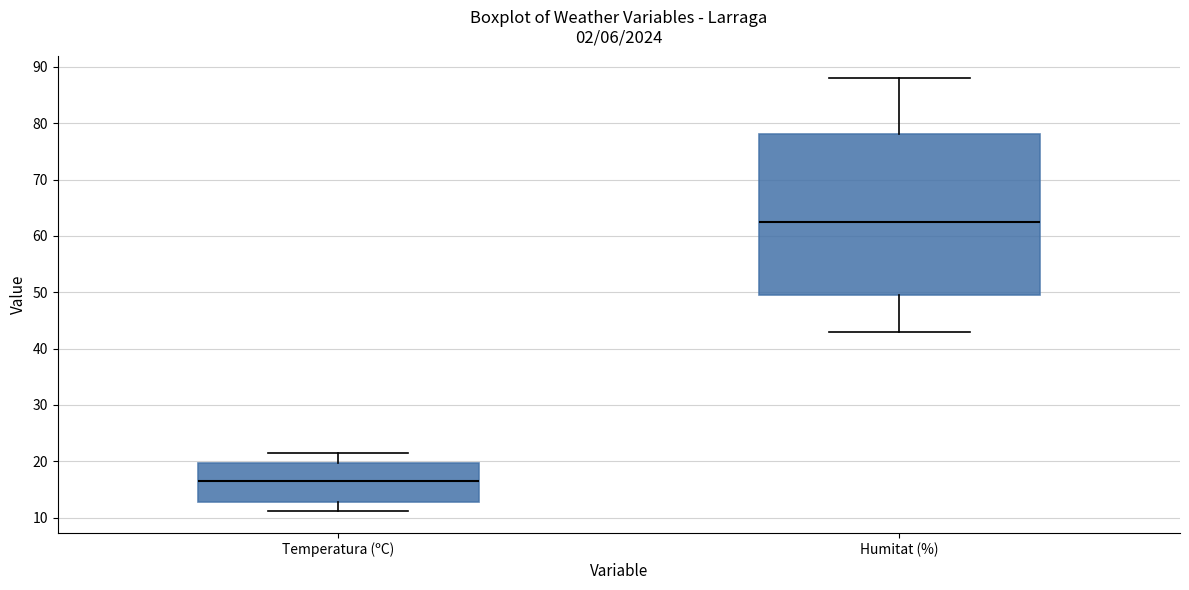

Which box has the highest median line?

Humitat (%)